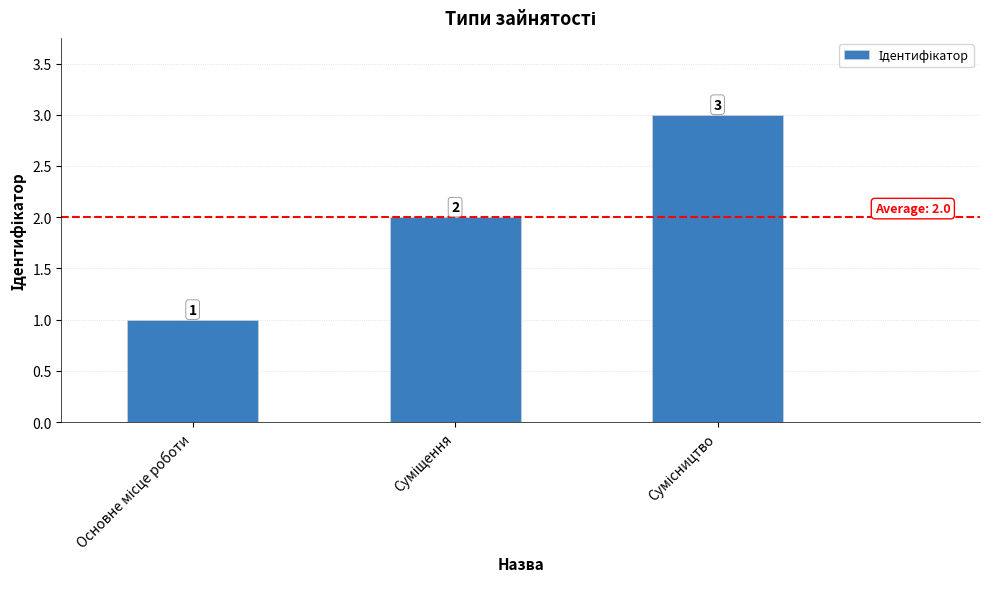

What is the difference between the second highest and minimum values?

1